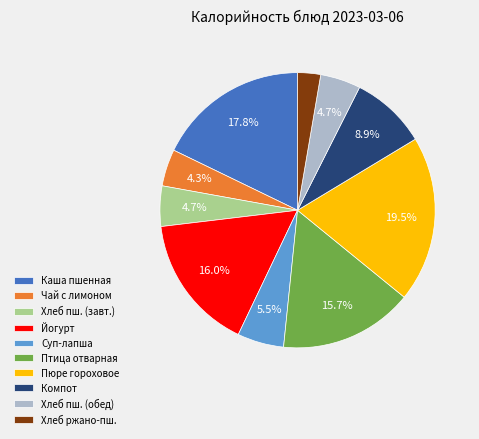

To the nearest percent, what portion does Птица отварная represent?

16%